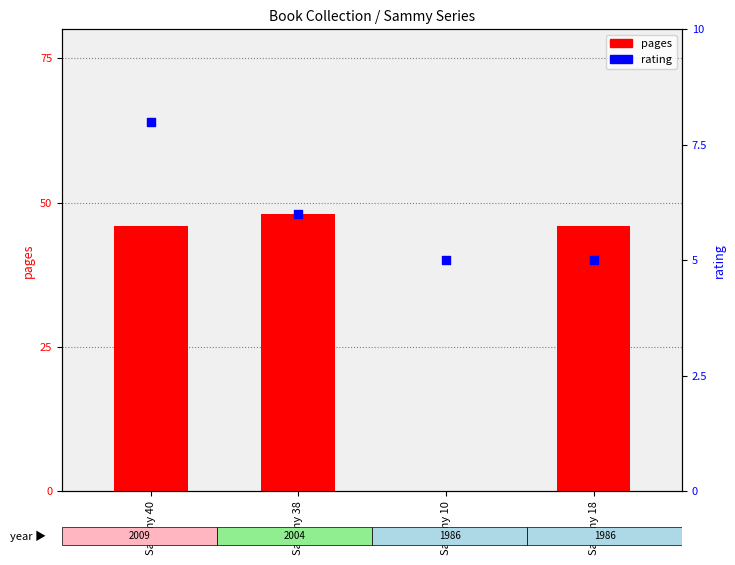

Which series has the largest Y range (max minus min)?

pages